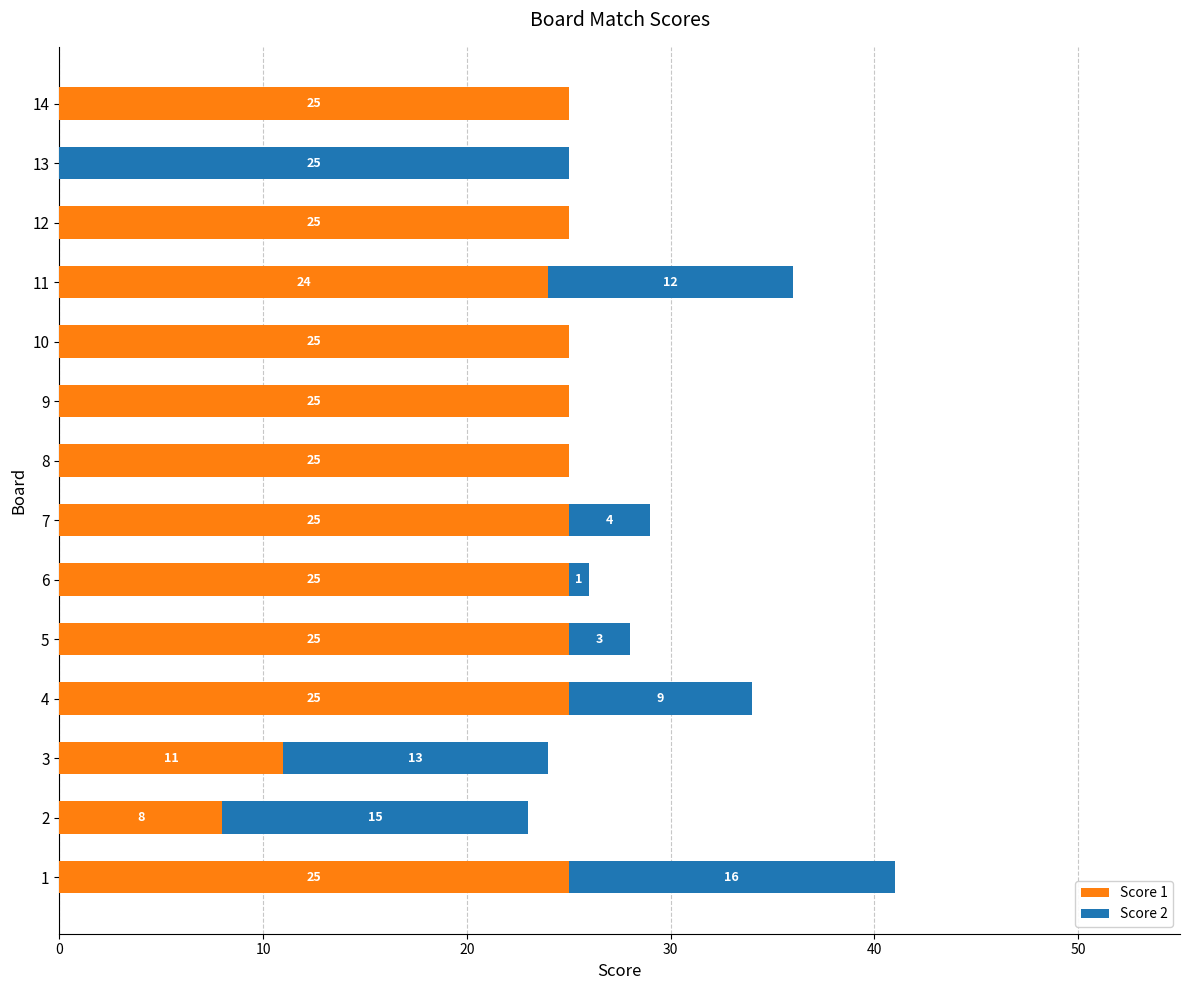

What is the total value across all series at 4?

34